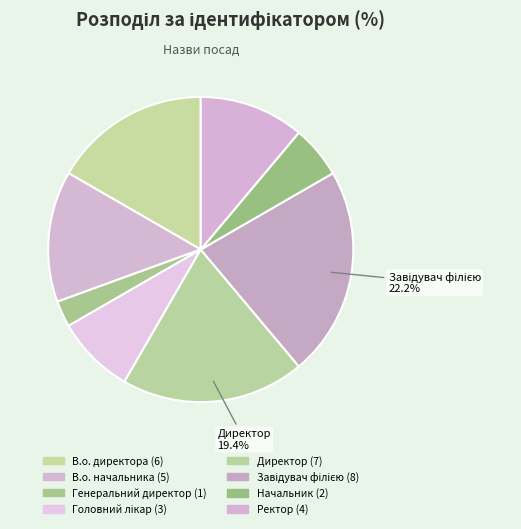

How many segments does this pie chart have?

8